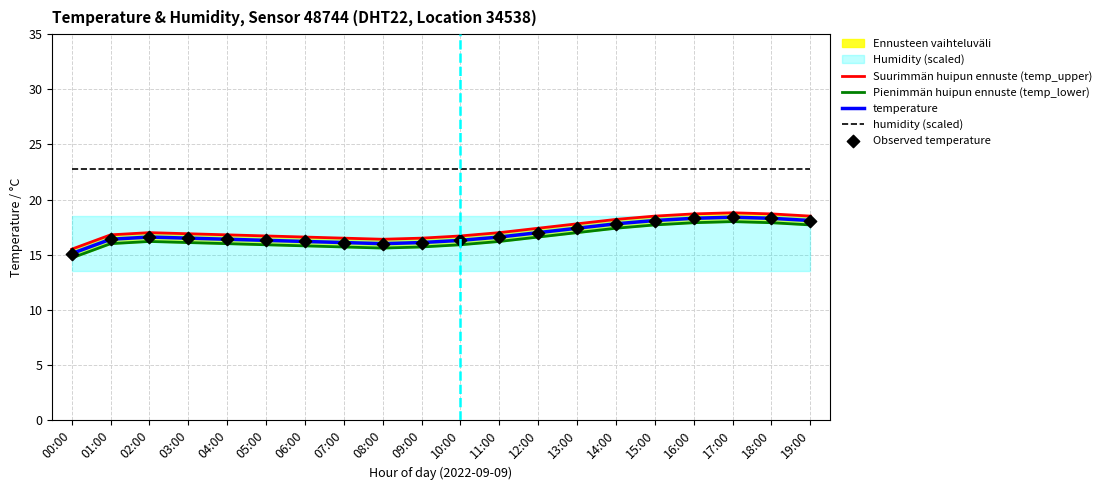

Is the value of temp_upper at 08:00 greater than the value of temp_lower at 06:00?

Yes